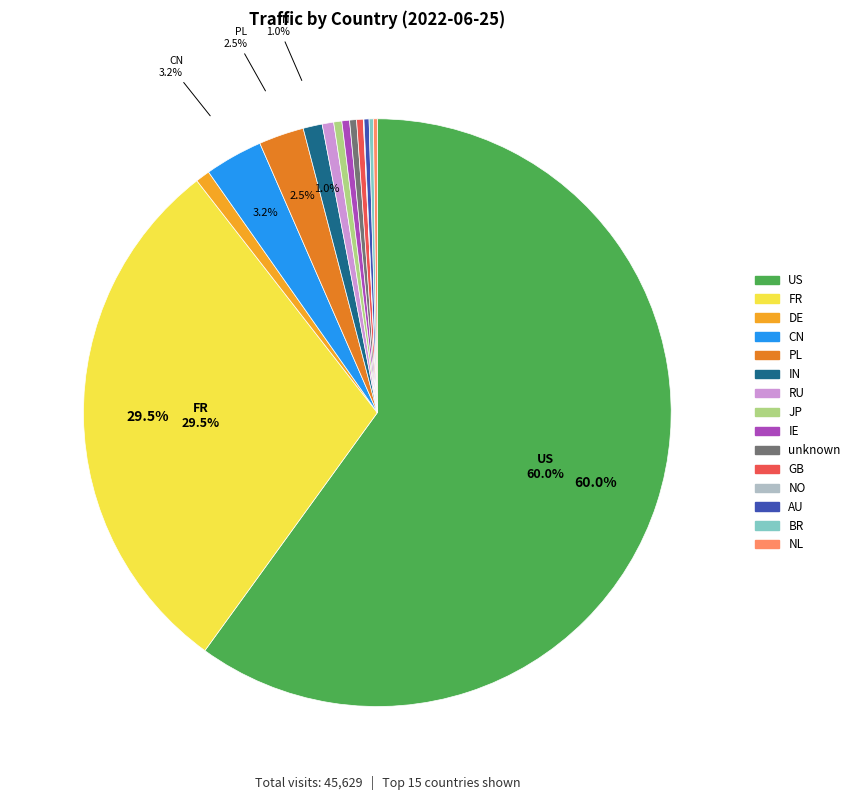

Which category has the biggest portion of the pie?

US